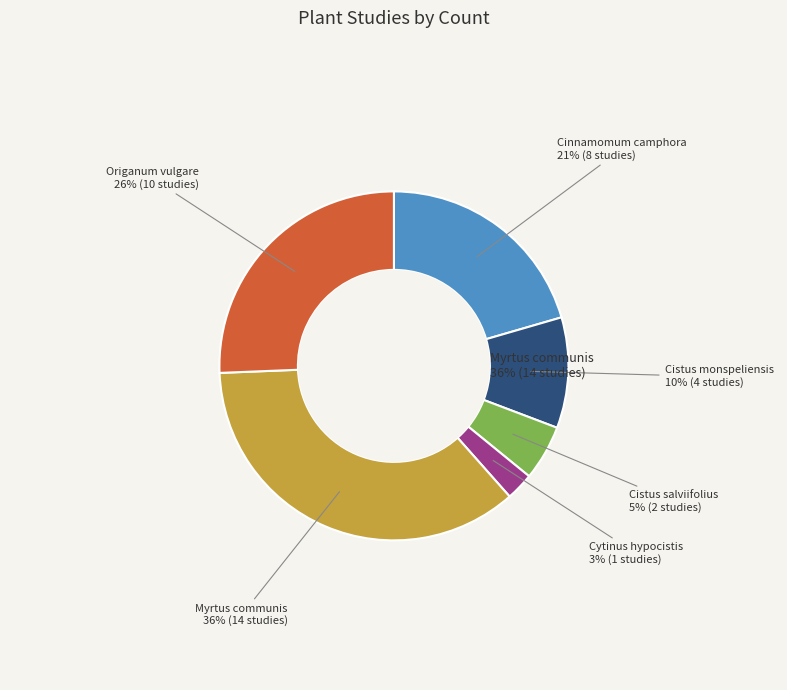

Is Cistus salviifolius the majority of the pie?

No